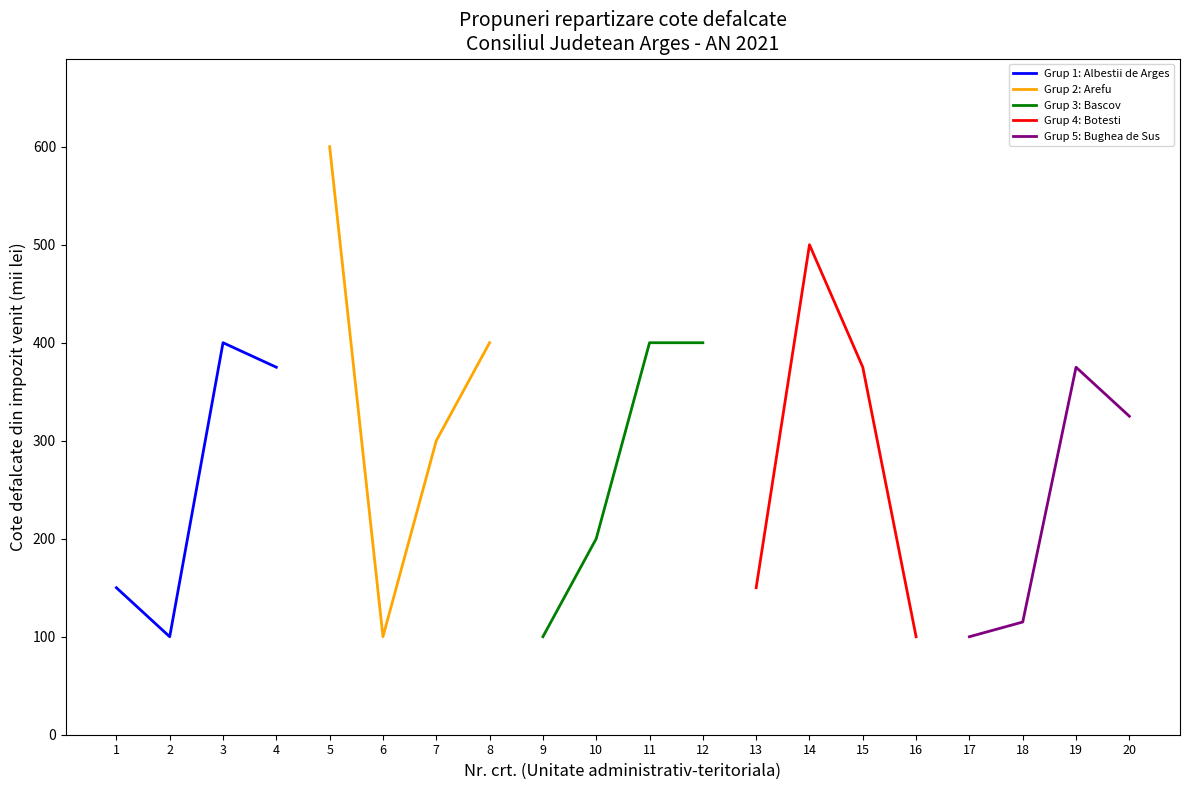

The Grup 1: Albestii de Arges series shows 136 at 3. True or false?

False